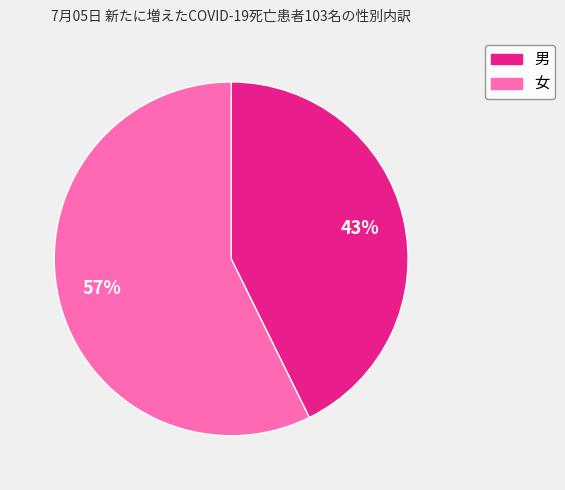

To the nearest percent, what is the average slice percentage?

50%